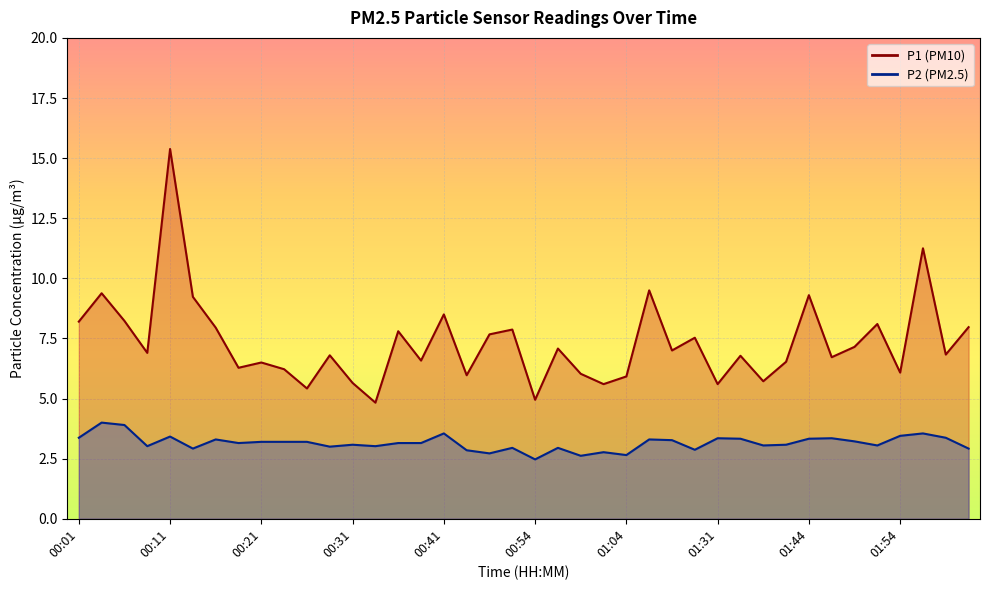

What is the label of the 10th point from the right?

01:39